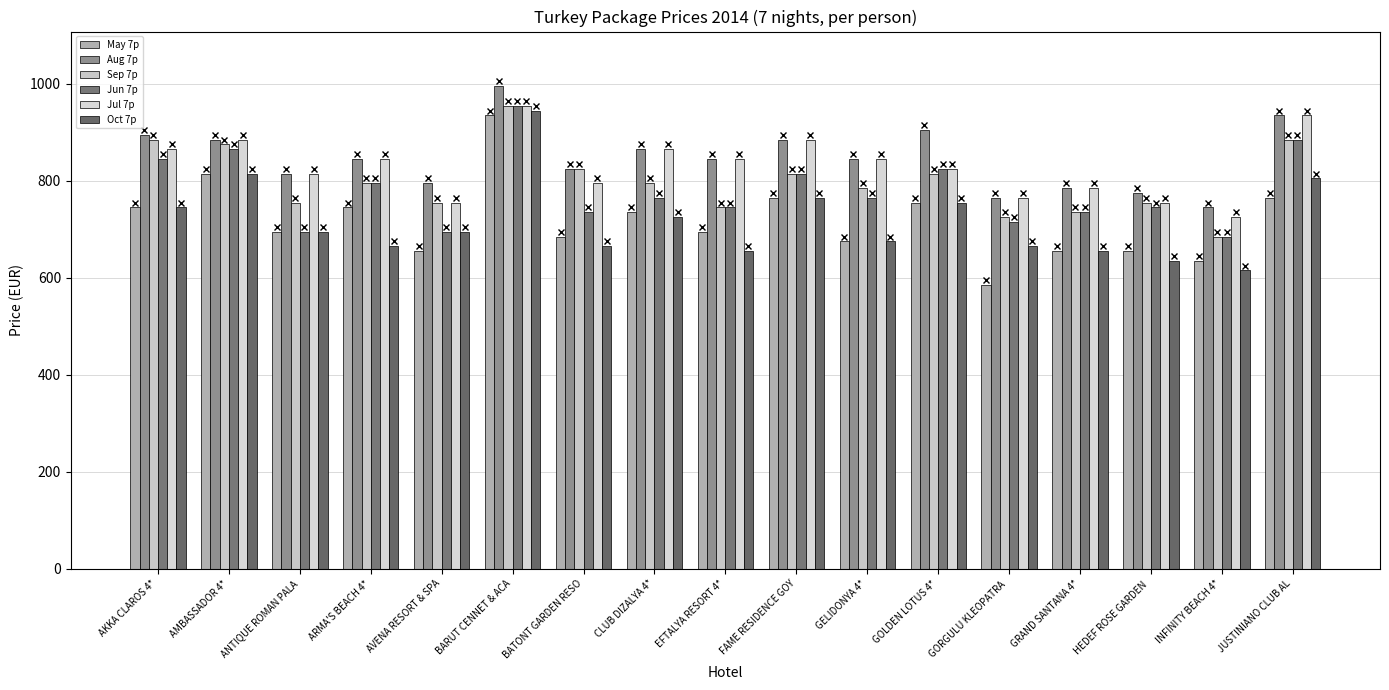

Does the chart contain stacked bars?

No